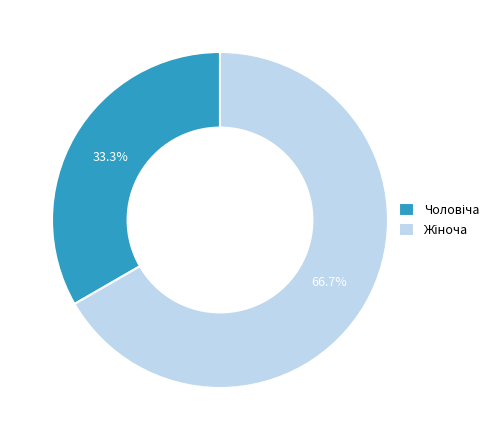

Does any single category account for the majority?

Yes